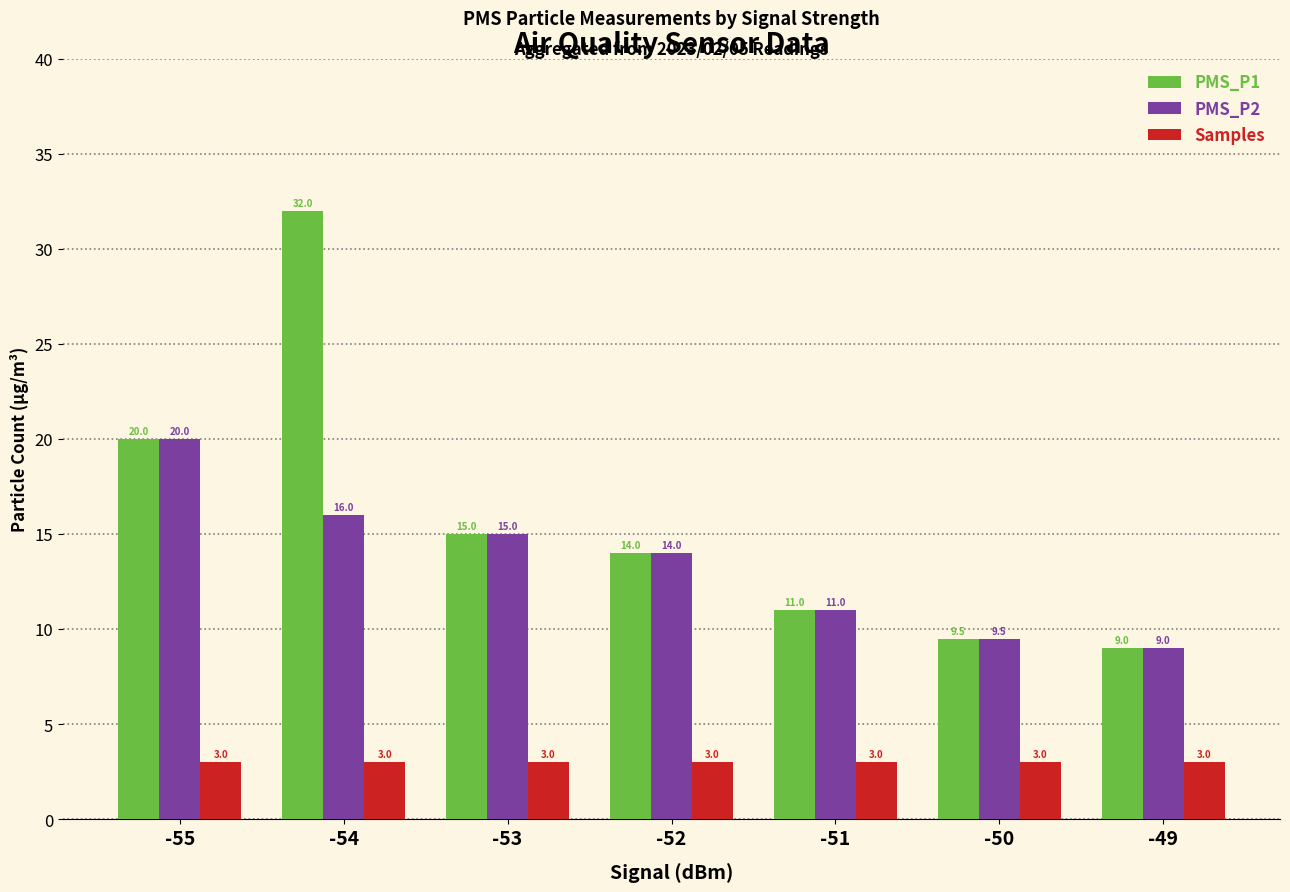

At which label is PMS_P1 closest to 20?

-55